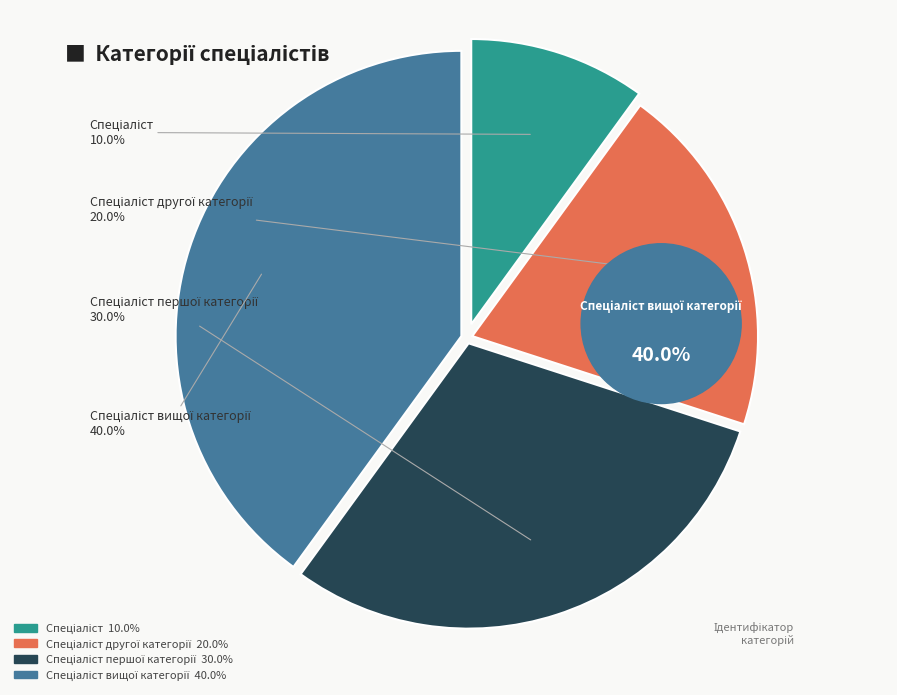

Which category has the smallest portion of the pie?

Спеціаліст